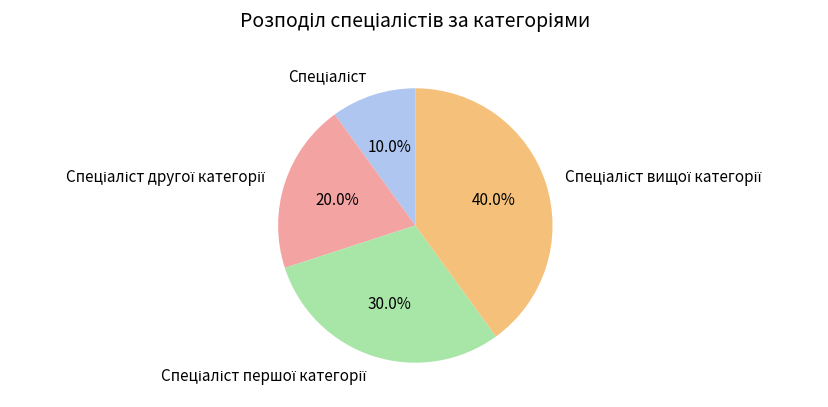

Is there any slice that represents more than half of the pie?

No